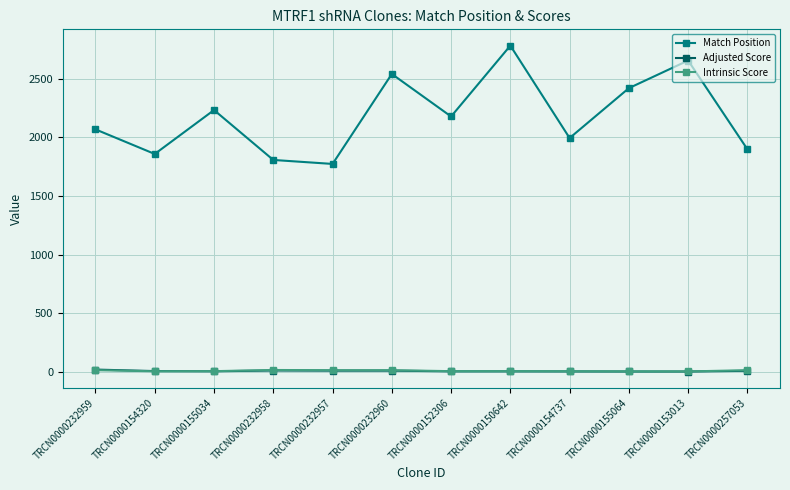

Which series has the largest range (max minus min)?

Match Position